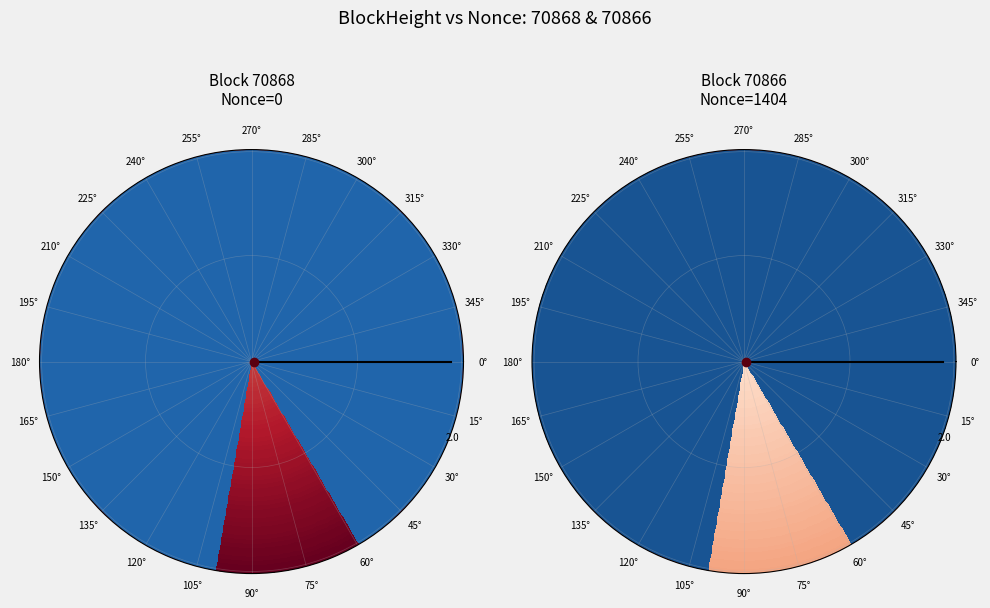

Which slice is the smallest?

70868